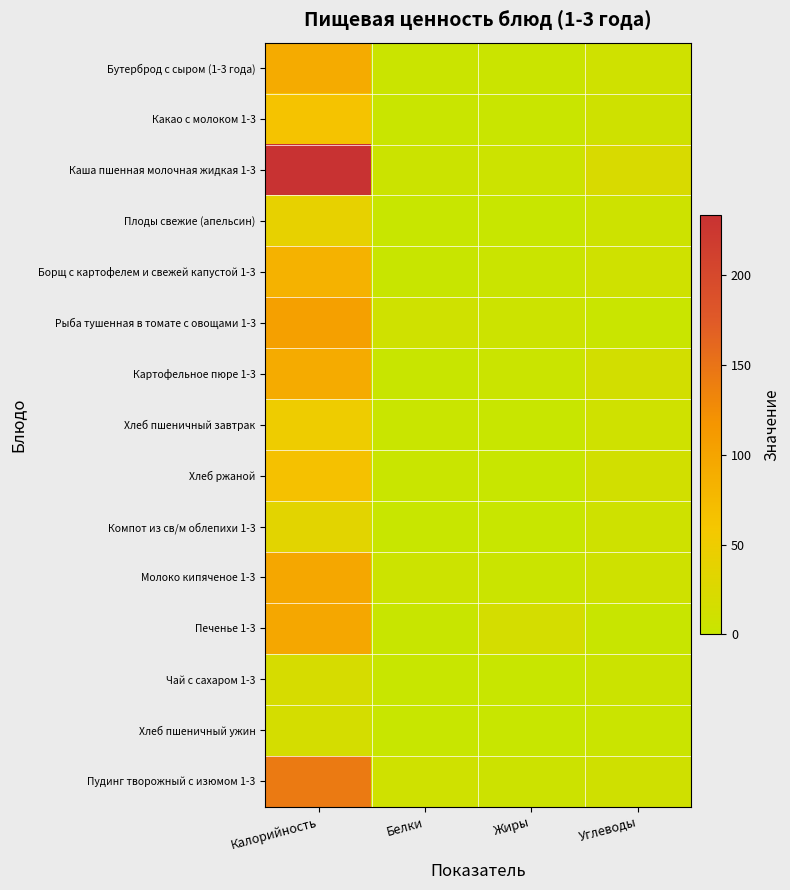

What is the spread (max minus min) of values at Углеводы?

20.9